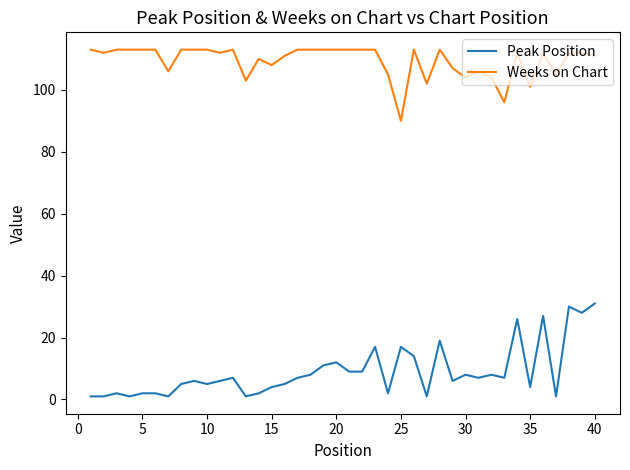

True or false: Peak Position and Weeks on Chart cross at least once.

False